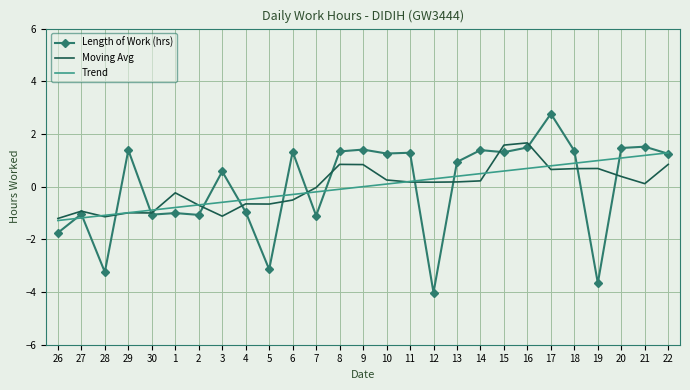

Is the value of Trend at 2 greater than the value of Length of Work (hrs) at 13?

No